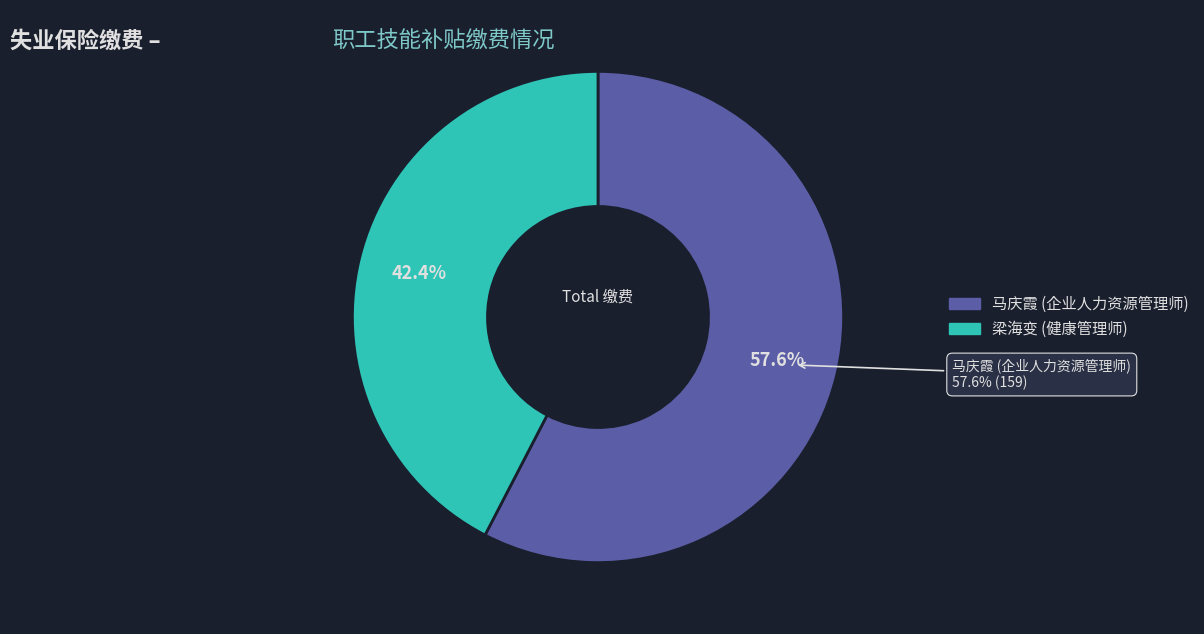

To the nearest percent, what is the difference between the largest and smallest slice percentages?

15%